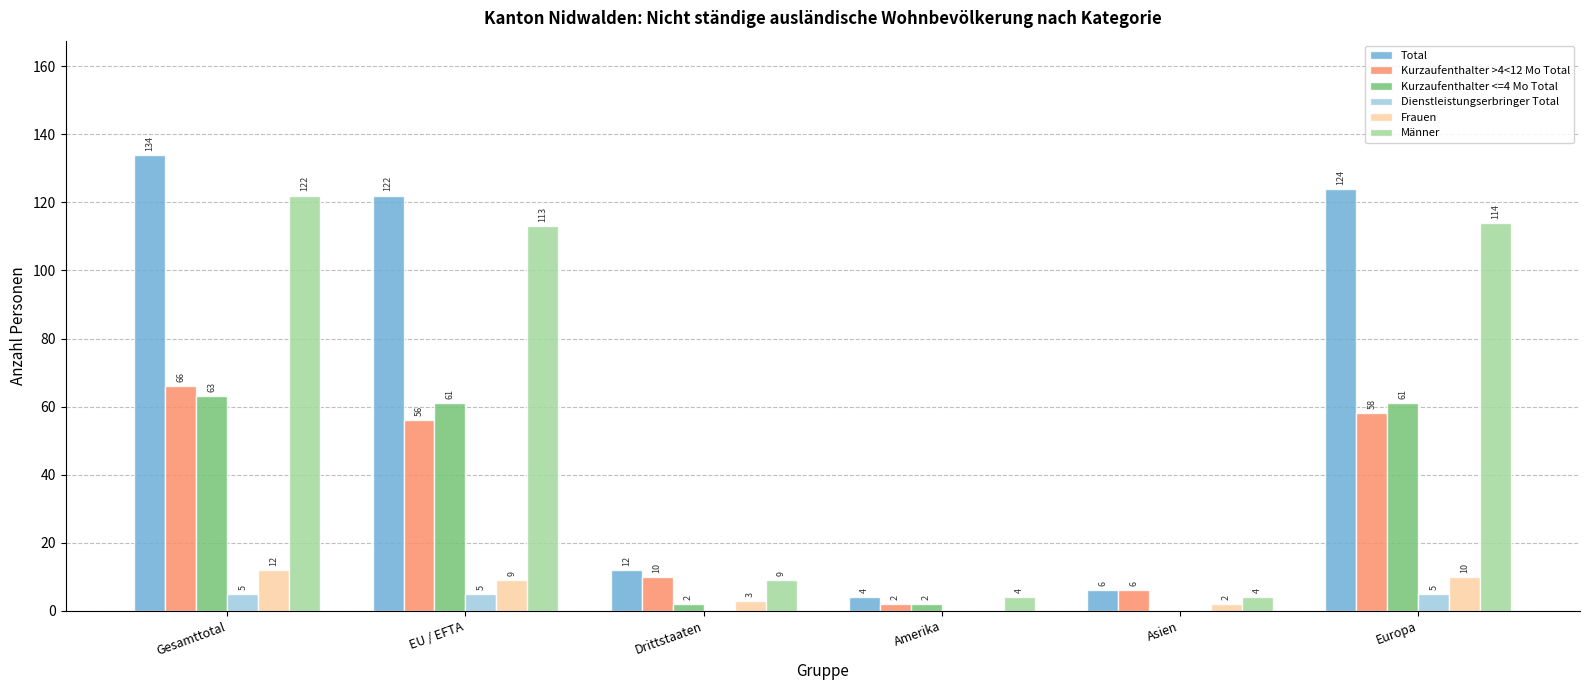

Where is Kurzaufenthalter >4<12 Mo Total nearest to the value 34?

EU / EFTA